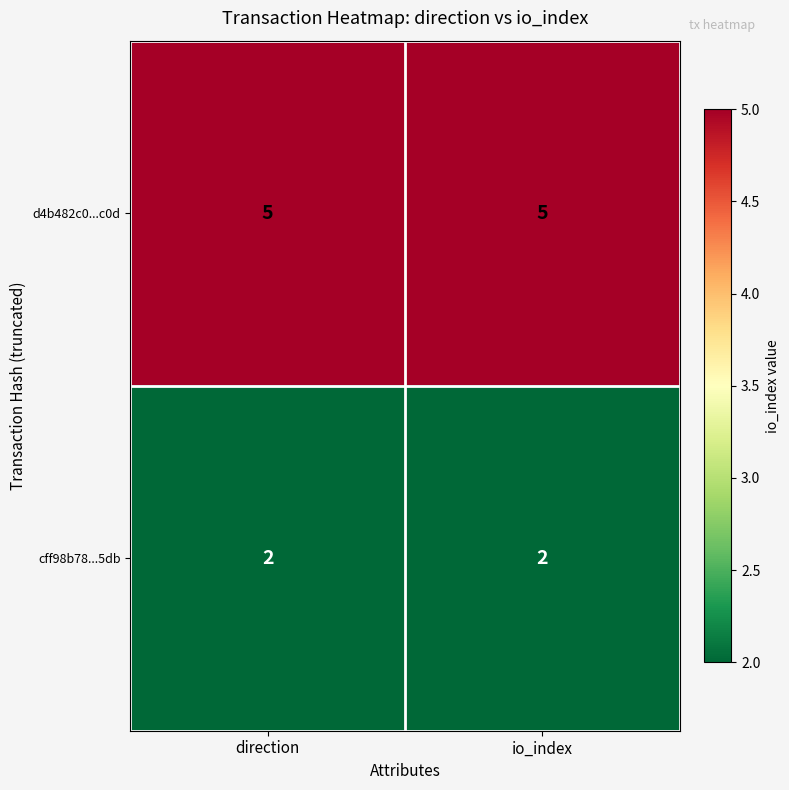

Which series has the largest total across all categories?

d4b482c0...c0d